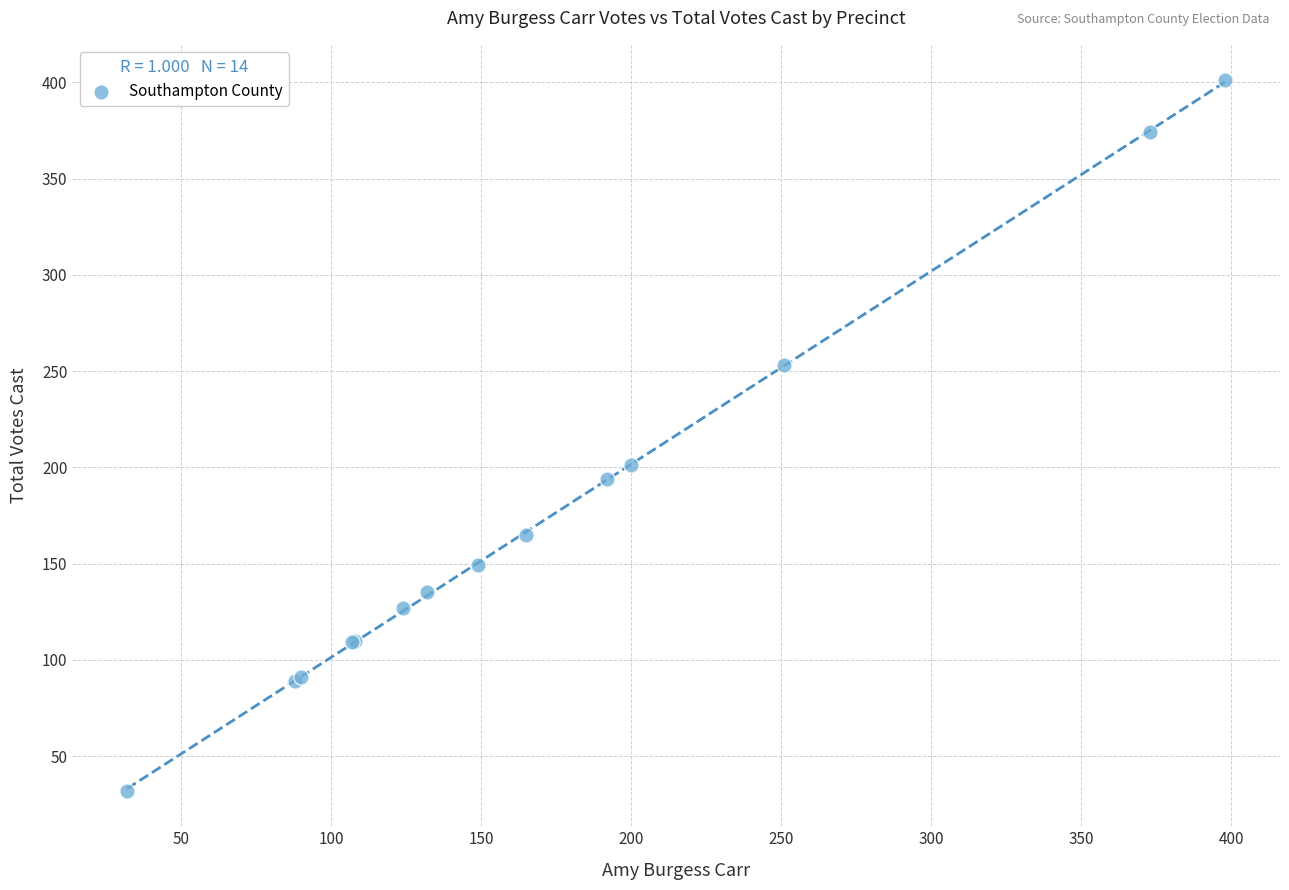

What Y value in the scatter plot is closest to 216?

201